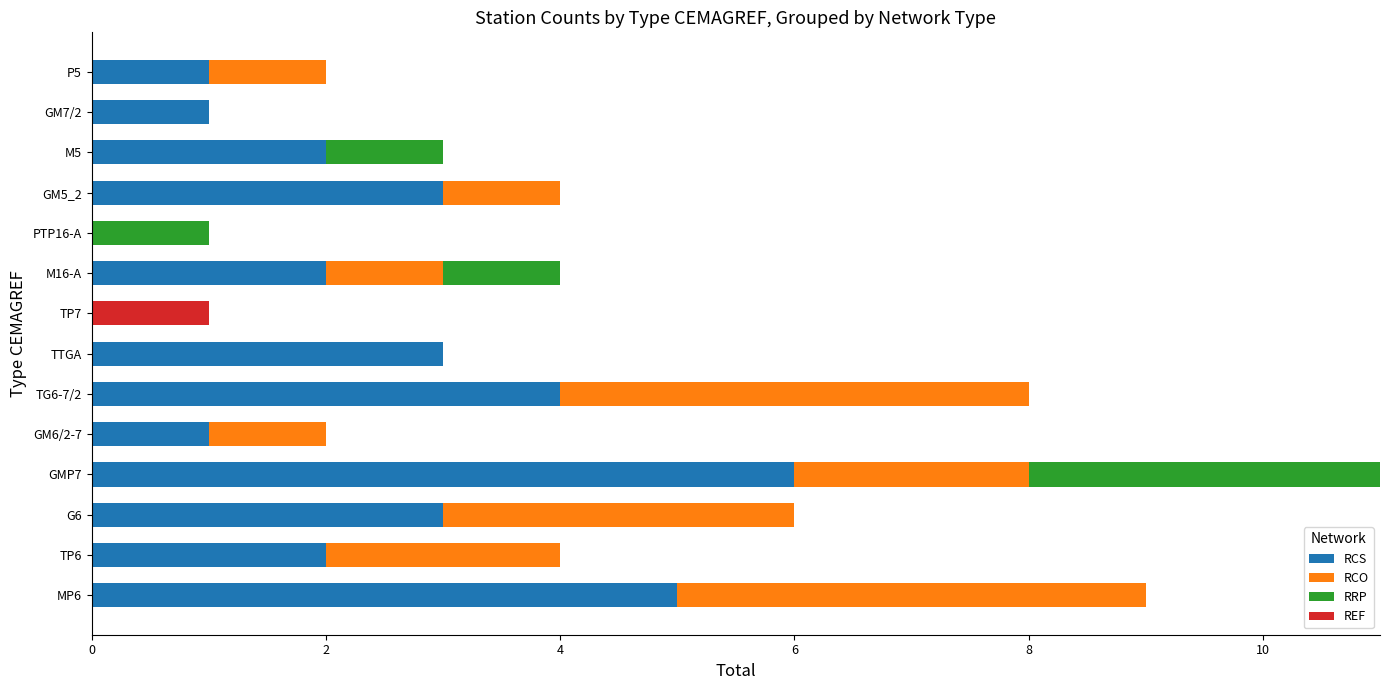

The value of RCS at MP6 is 5. True or false?

True